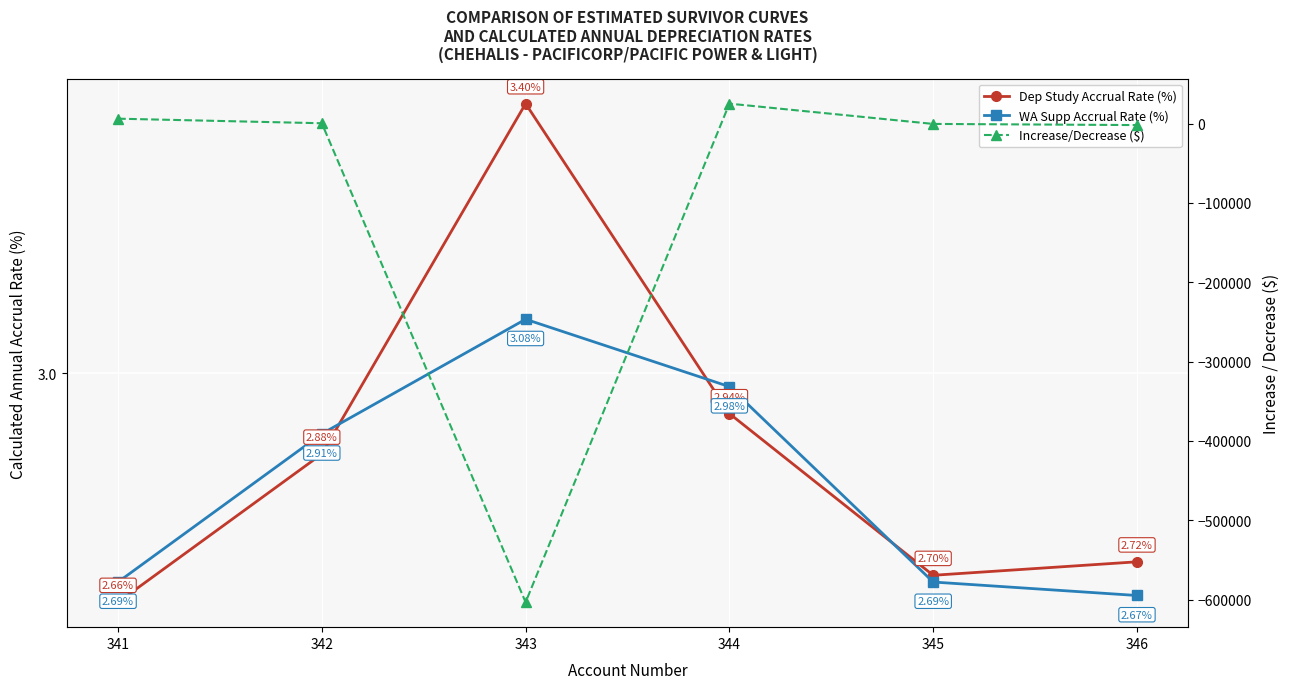

The WA Supp Accrual Rate (%) series shows 2.7 at 341. True or false?

True